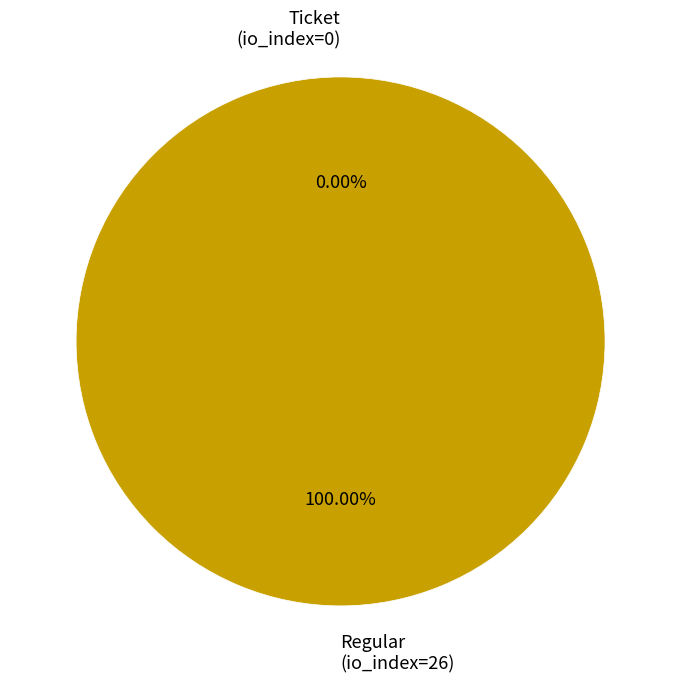

True or false: Ticket (io_index=0) accounts for 0% of the total.

True